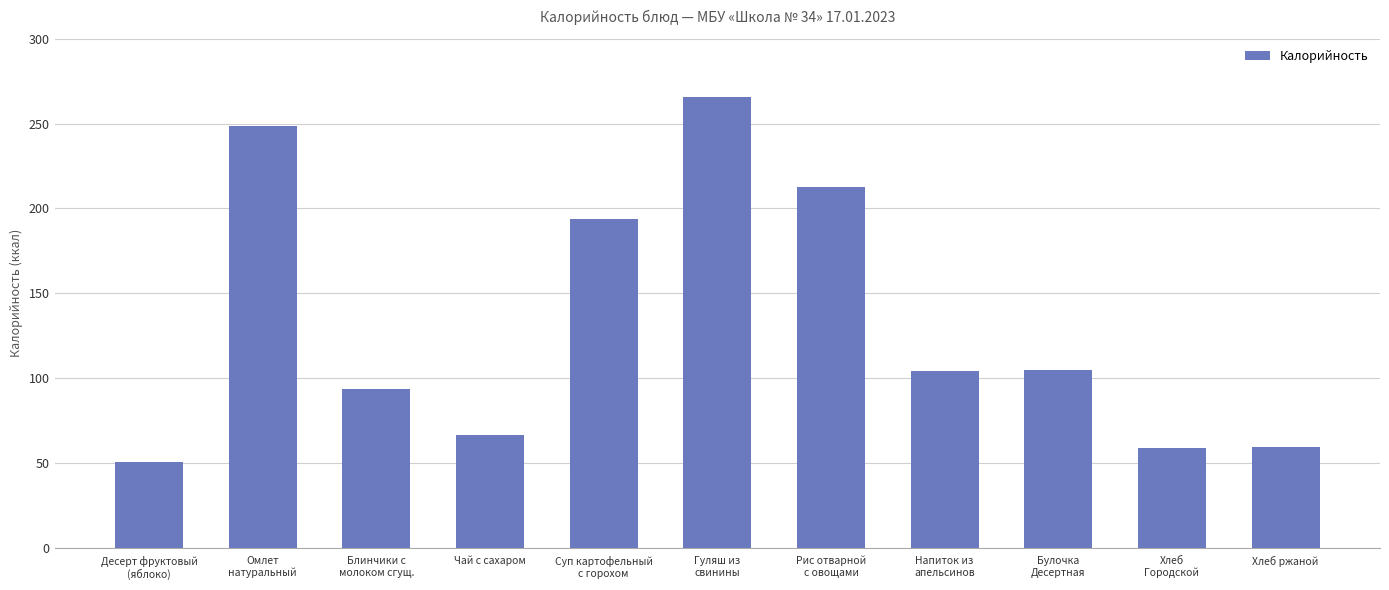

Which has a higher value, Десерт фруктовый
(яблоко) or Суп картофельный
с горохом?

Суп картофельный
с горохом